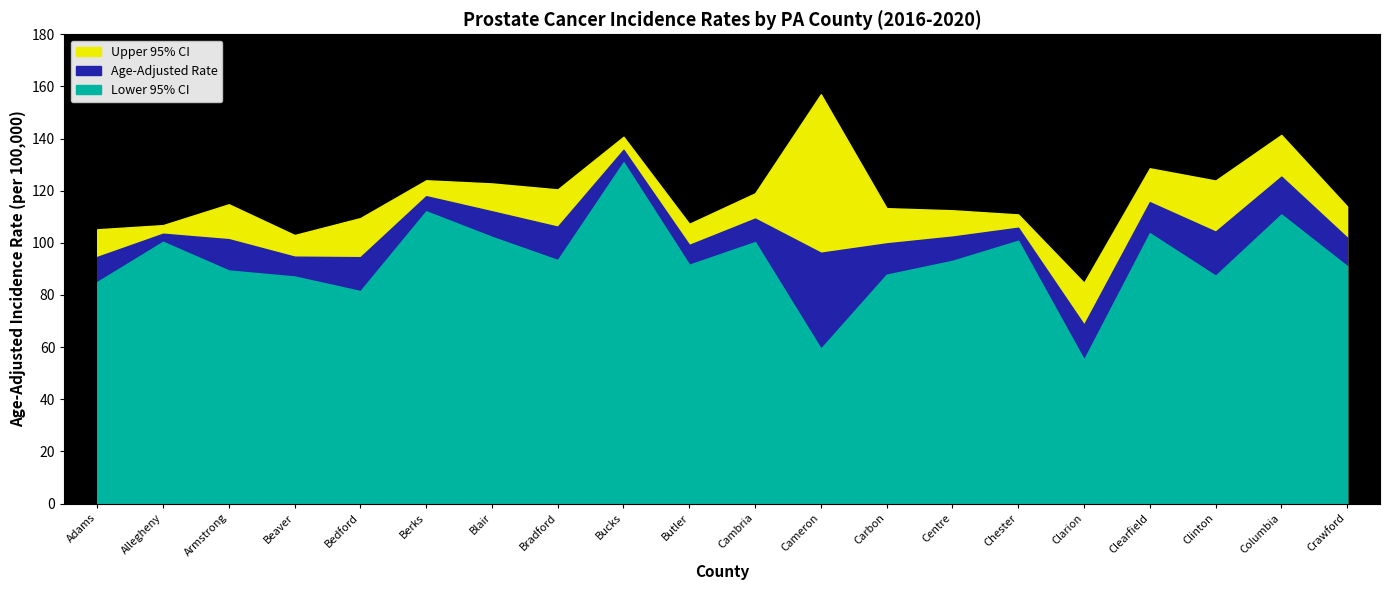

True or false: Upper 95% CI and Lower 95% CI cross at least once.

False